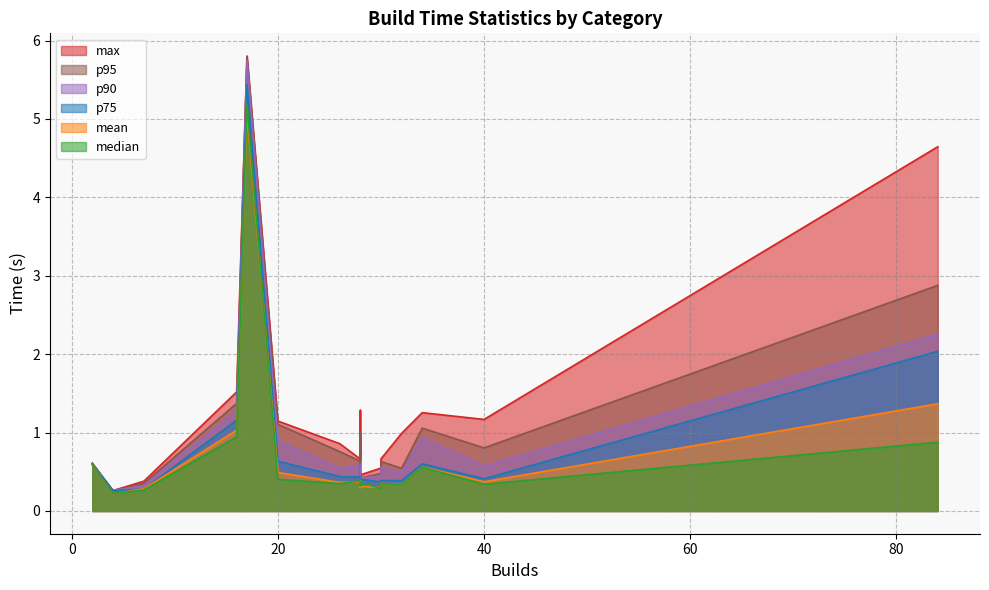

How many series are shown in this chart?

6